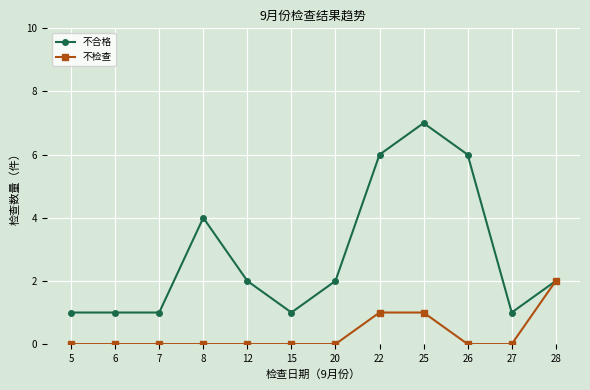

True or false: 不合格 has a value of 3 at 28.

False